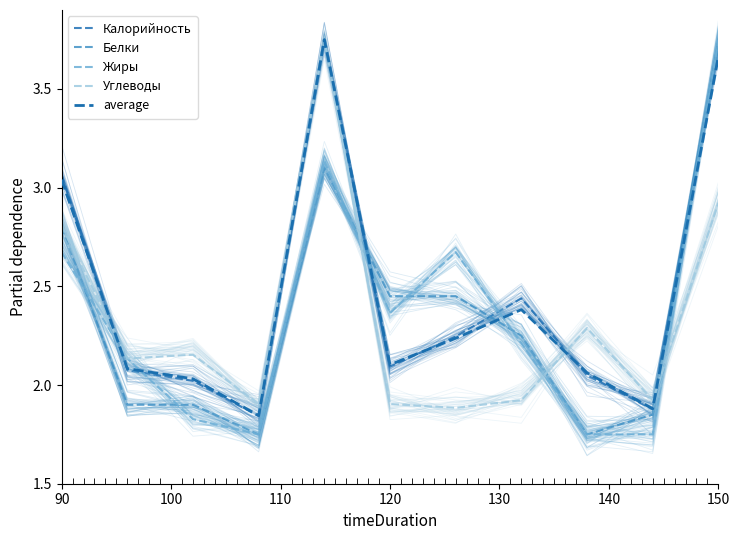

Which series has the widest spread of values?

Белки